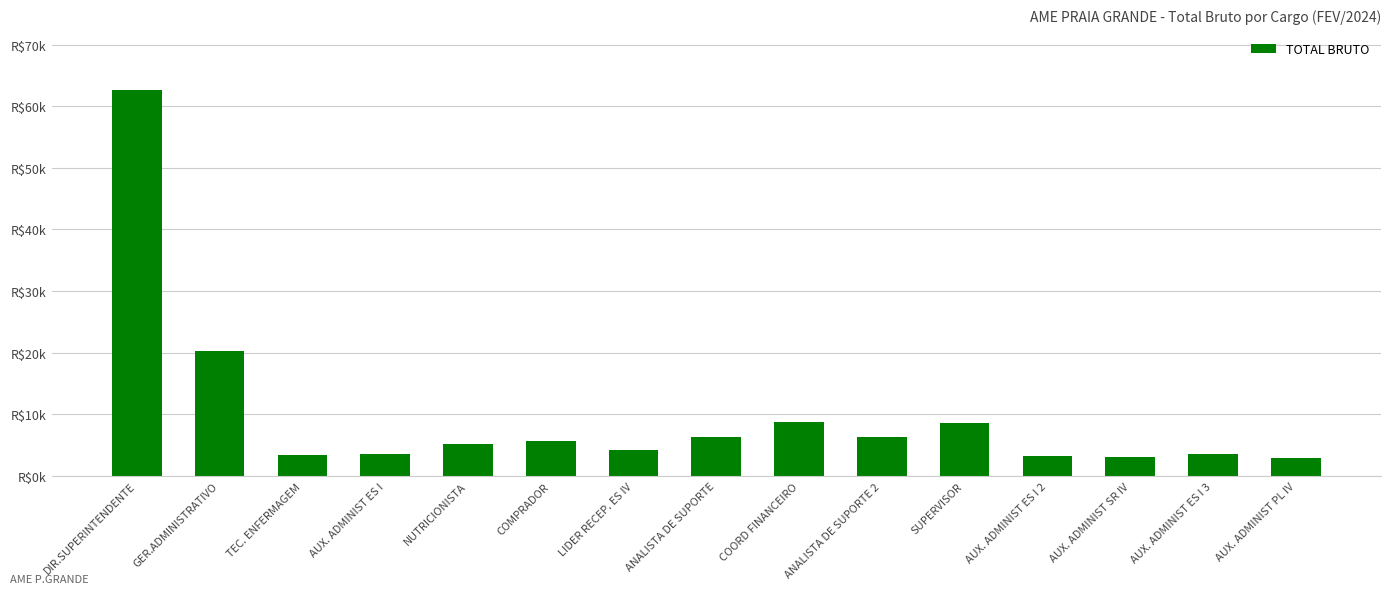

At which label is the value closest to 32757?

GER.ADMINISTRATIVO